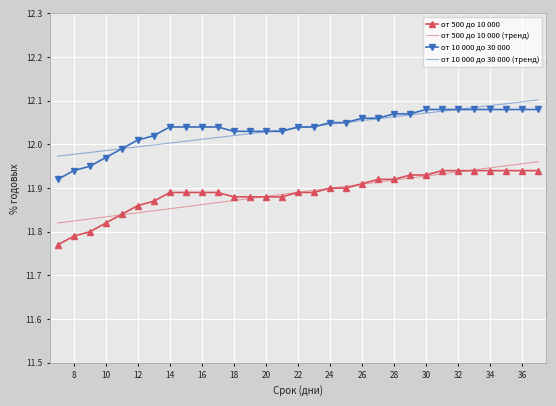

True or false: от 500 до 10 000 and от 10 000 до 30 000 (тренд) cross at least once.

False